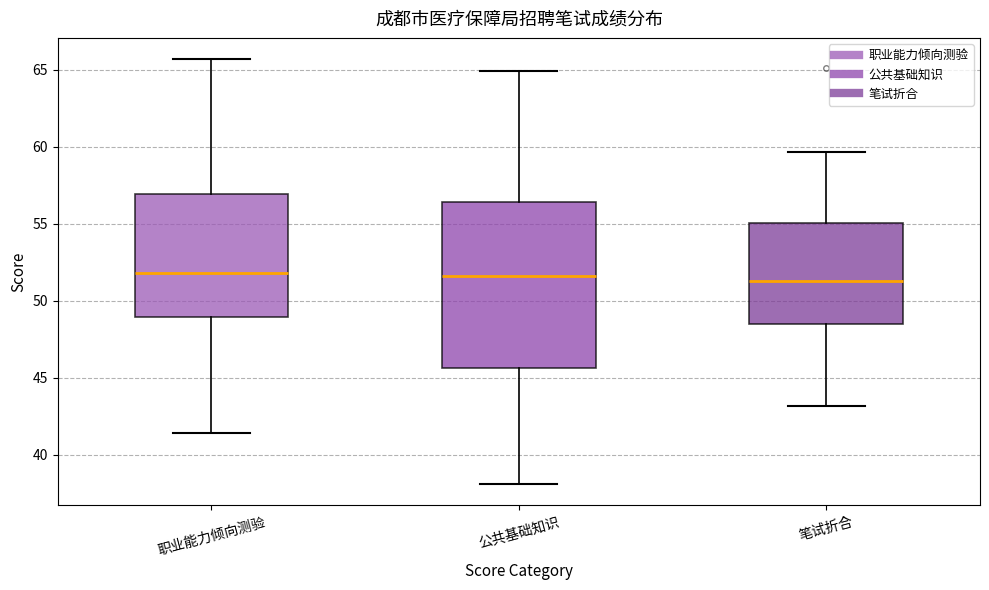

Which box is the tallest, from its lower edge to its upper edge?

公共基础知识